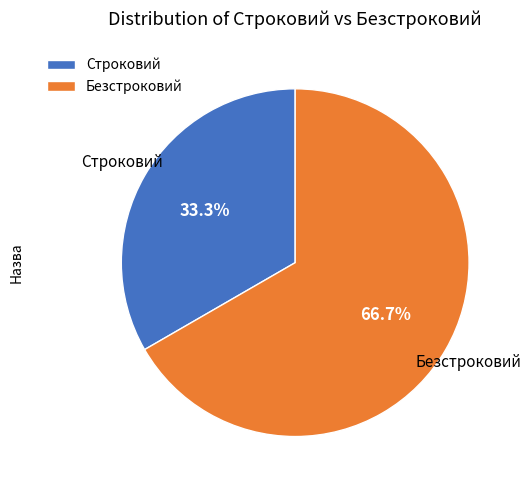

Count the number of slices in the pie.

2